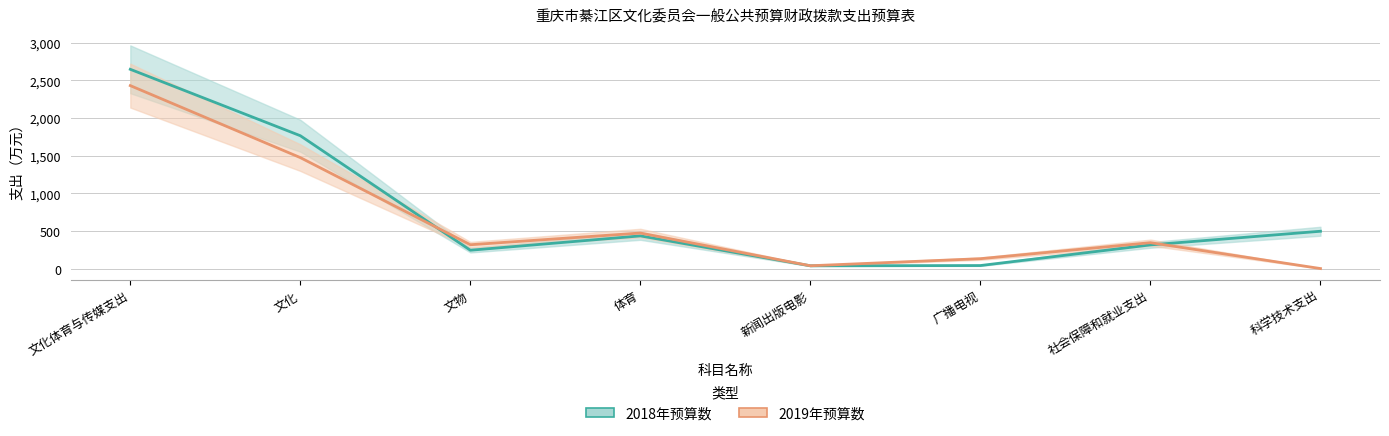

How many data points in 2018年预算数 are above 433?

4